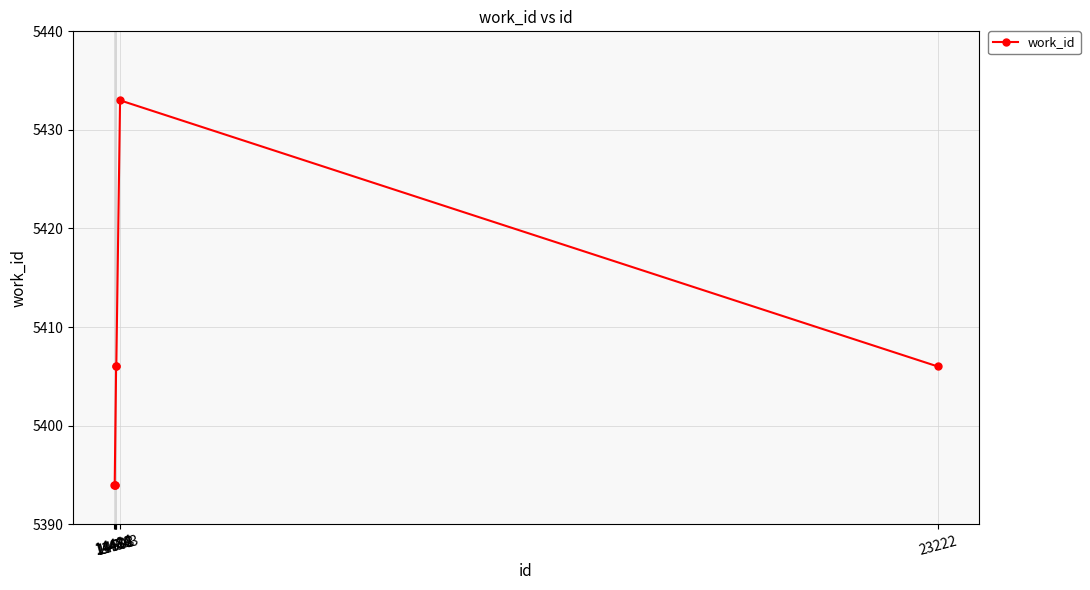

What is the maximum value shown in the chart?

5433